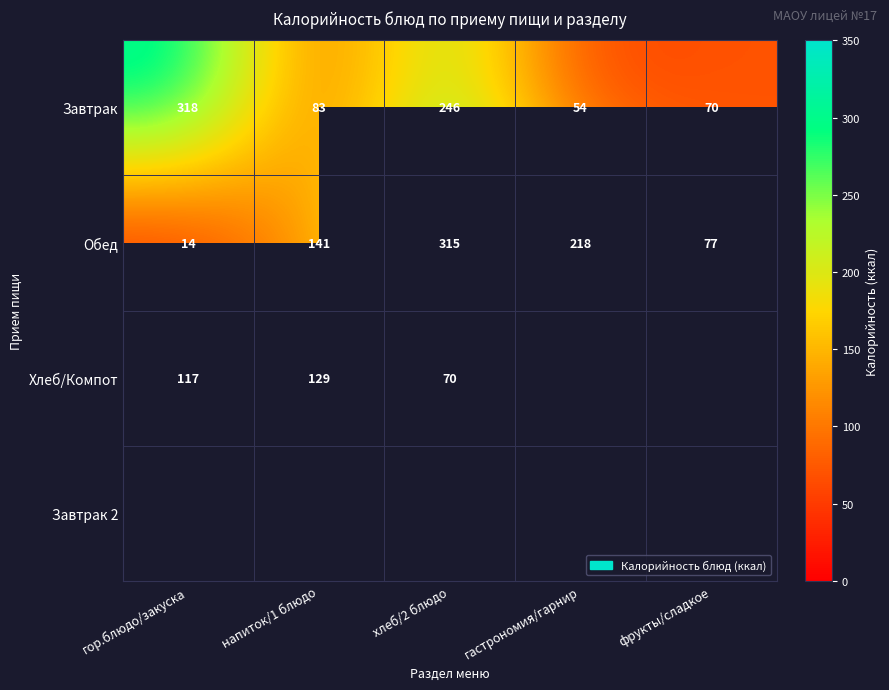

The value of Завтрак at гор.блюдо/закуска is 318. True or false?

True